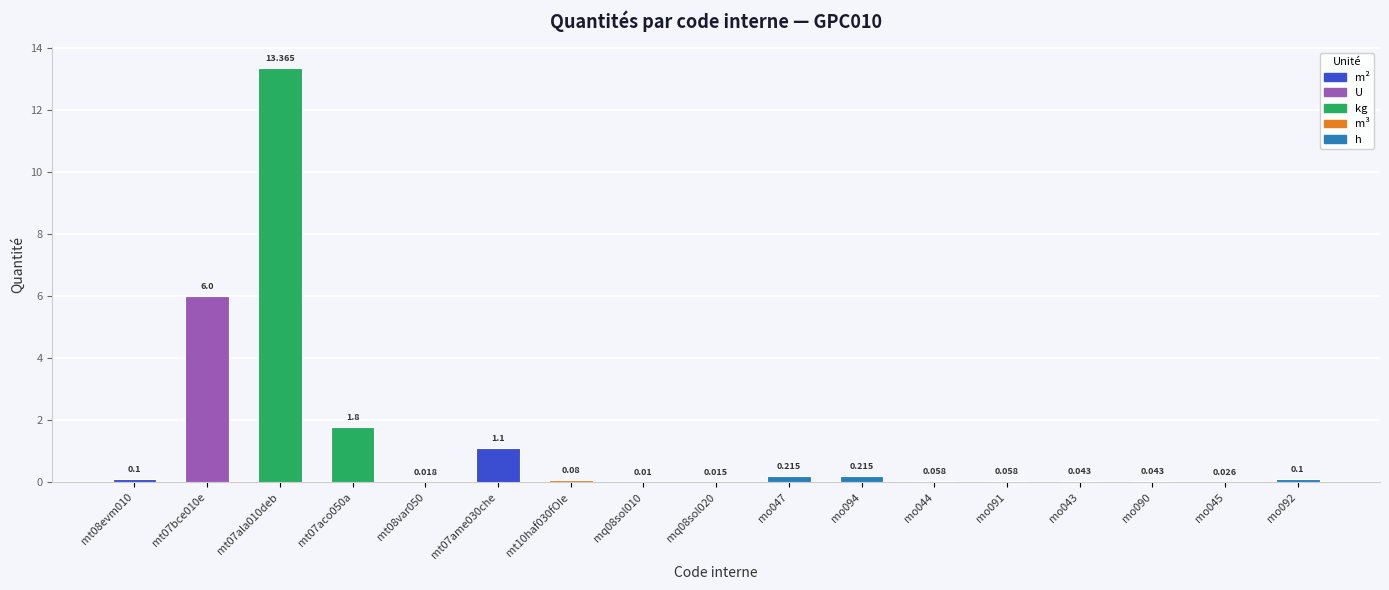

How many distinct data groups are displayed?

1